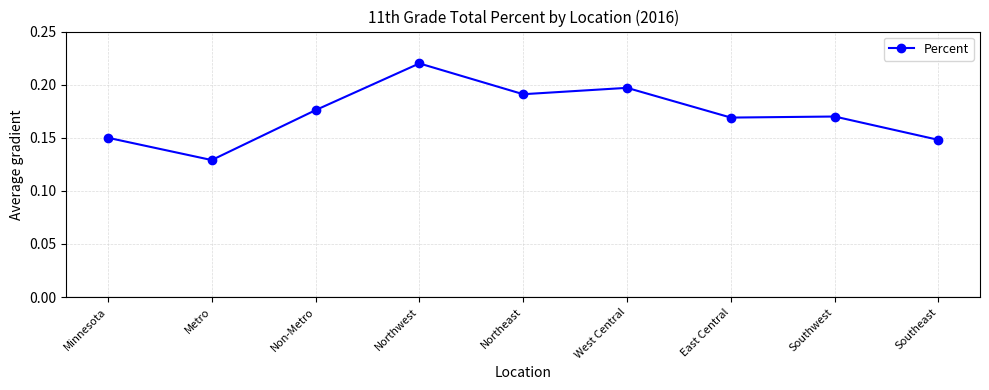

What is the sum of the values at Non-Metro and Metro?

0.3